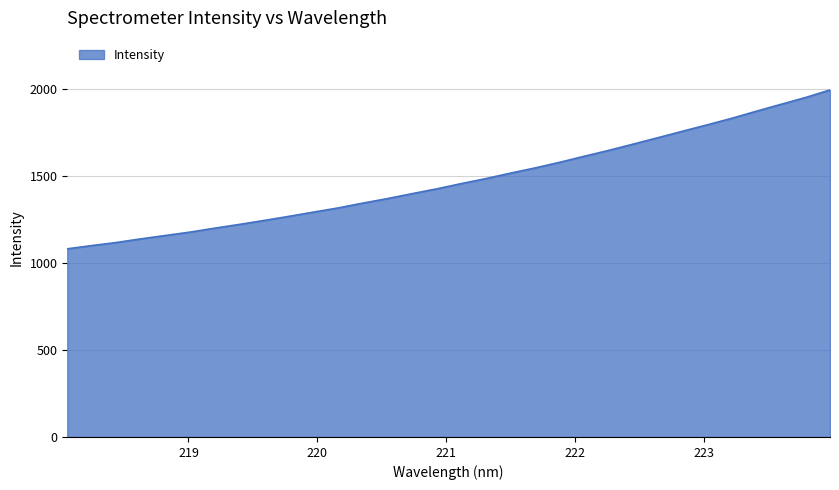

What is the average value?

1476.9